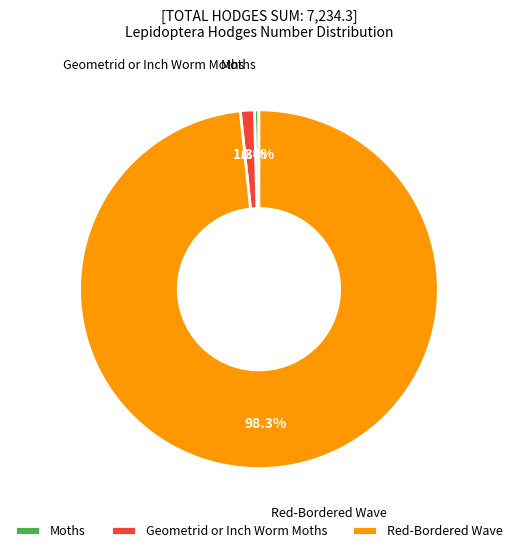

To the nearest percent, what is the combined percentage of Moths and Red-Bordered Wave?

99%